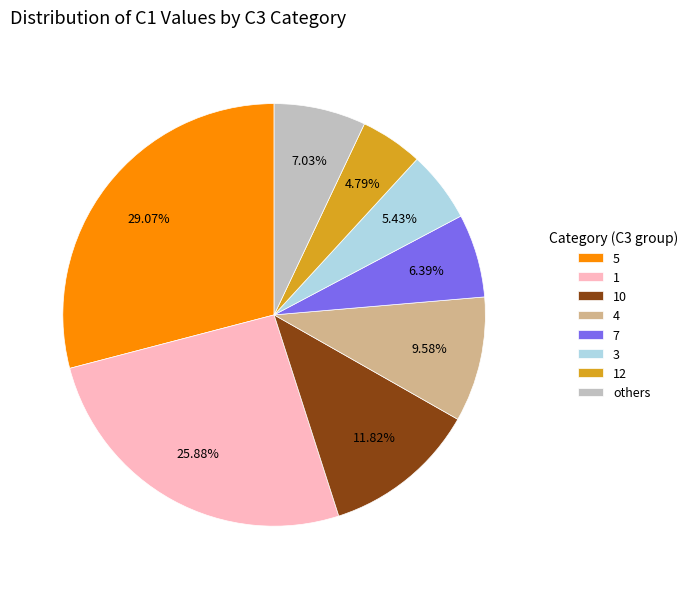

Between 12 and 7, which is larger?

7